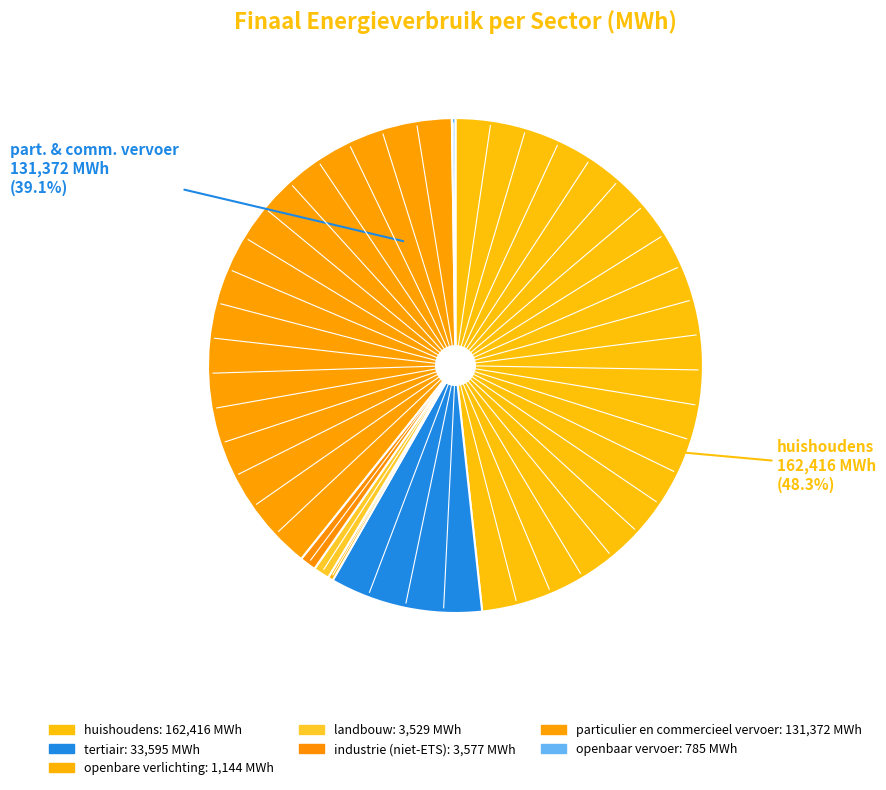

Is it true that landbouw is 1% of the pie?

True